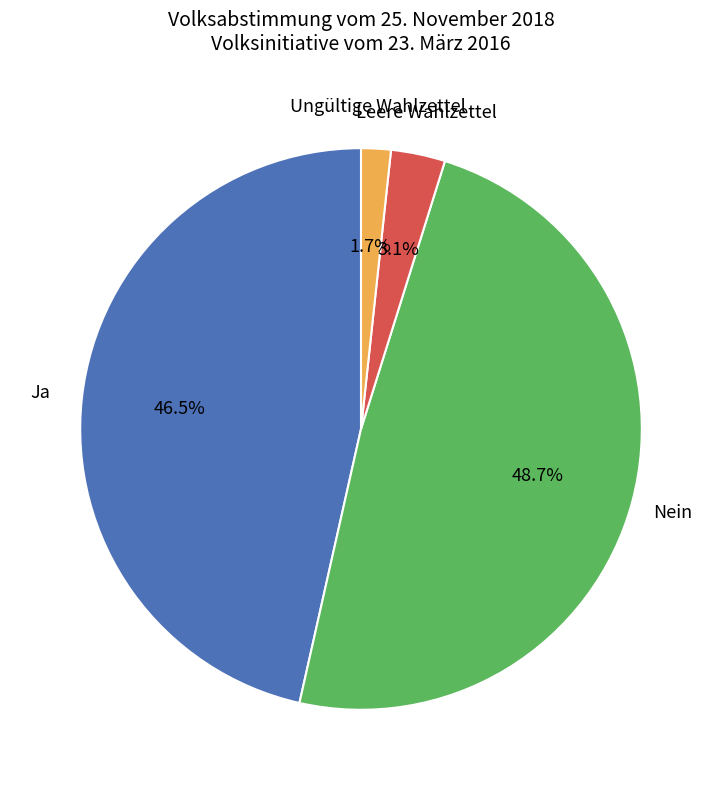

Is there any slice that represents more than half of the pie?

No